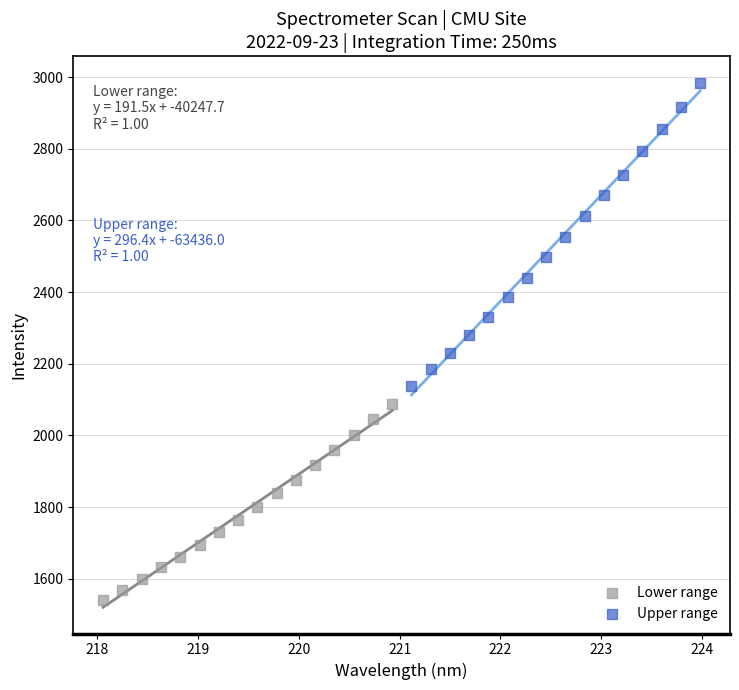

Which series reaches the minimum Y coordinate?

Lower range